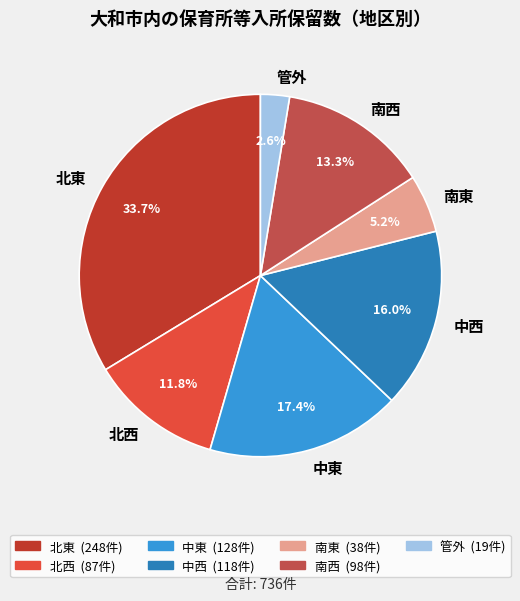

To the nearest percent, what is the average slice percentage?

14%